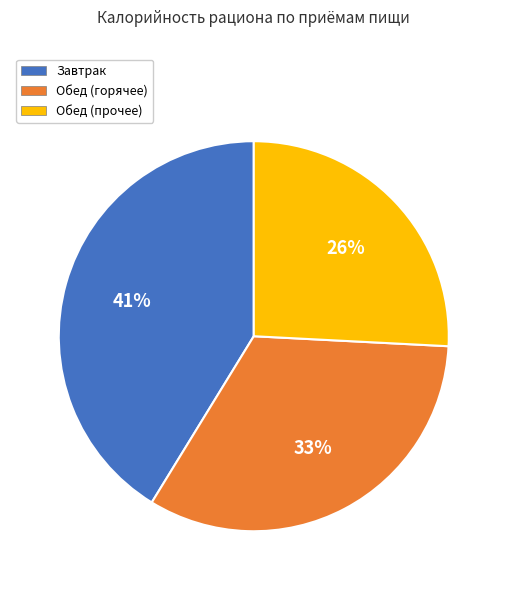

Is the sum of Обед (прочее) and Обед (горячее) greater than half?

Yes